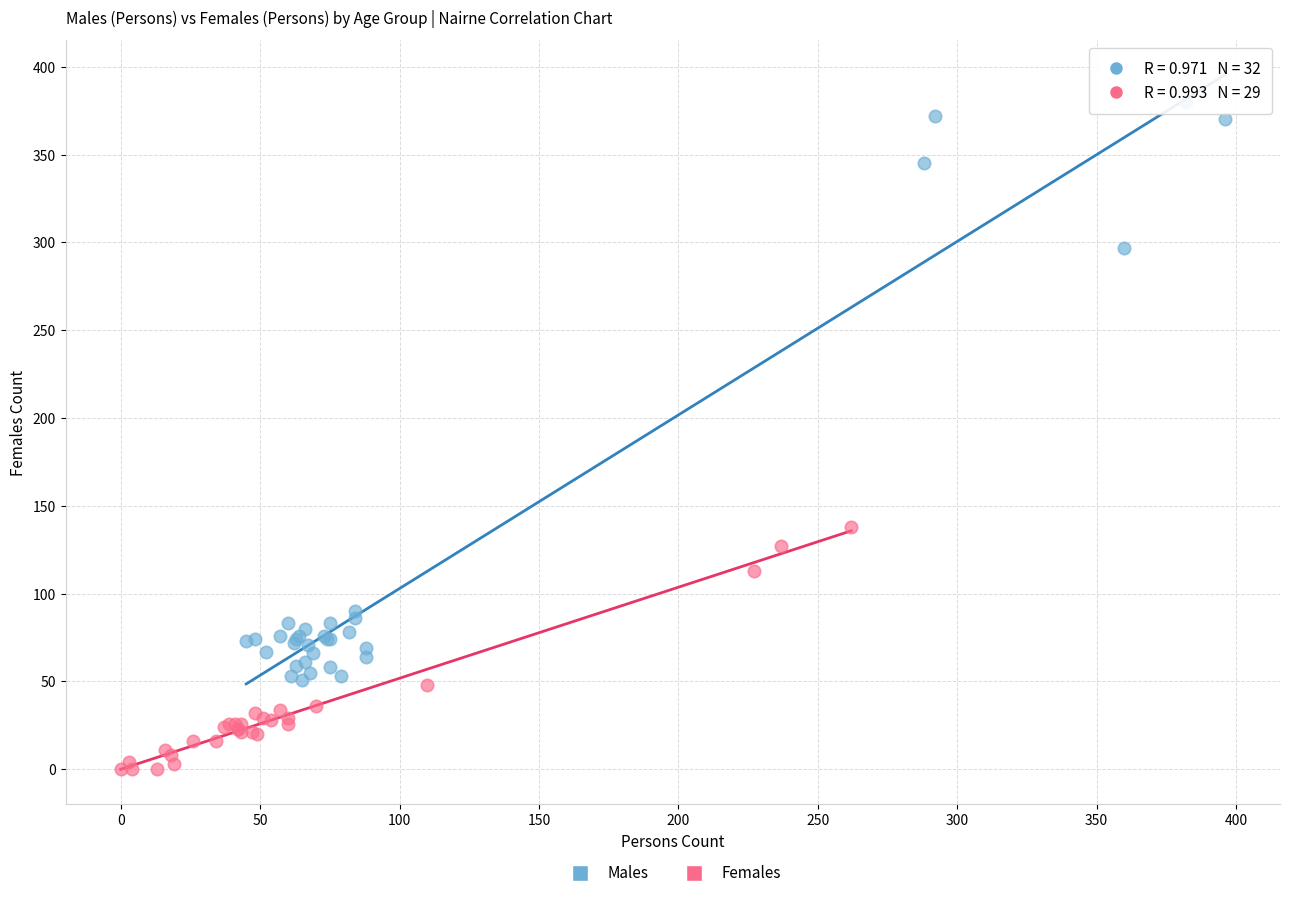

Which series contains the highest Y value?

Males